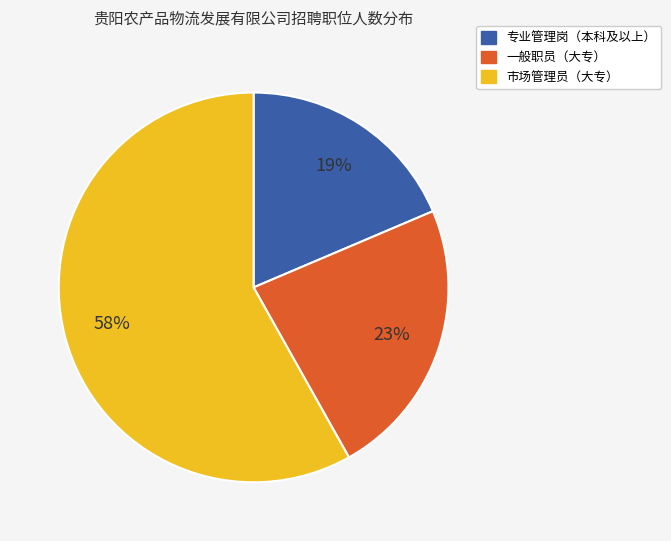

To the nearest percent, what is the average slice percentage?

33%